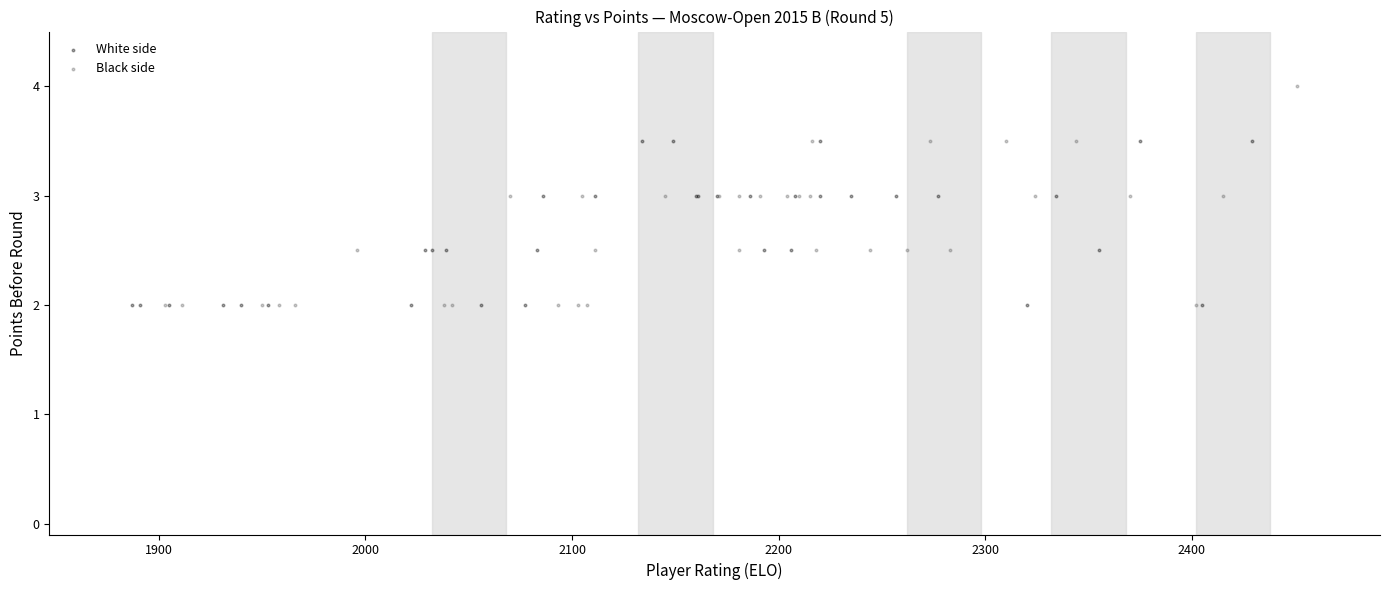

Which series has the widest spread of Y values?

Black side